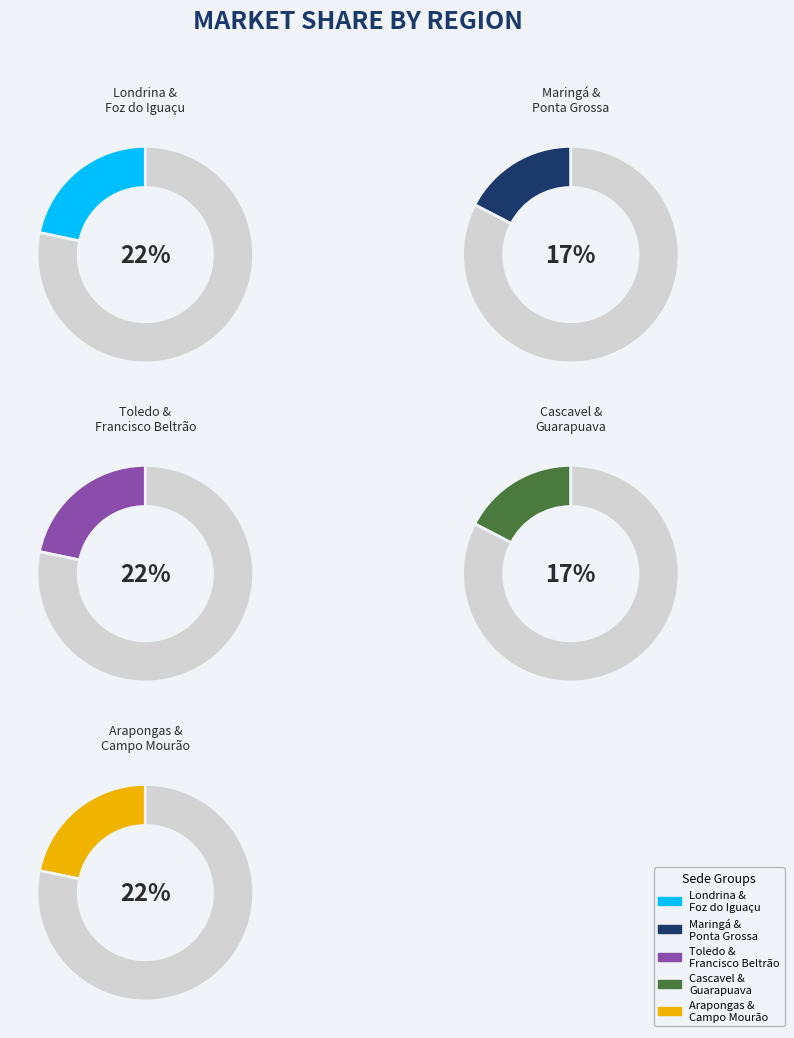

Which slice is the largest?

Londrina